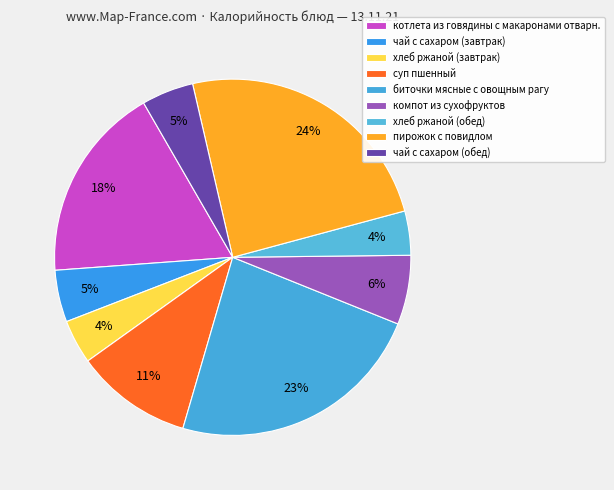

To the nearest percent, what is the combined percentage of хлеб ржаной (завтрак) and чай с сахаром (обед)?

9%